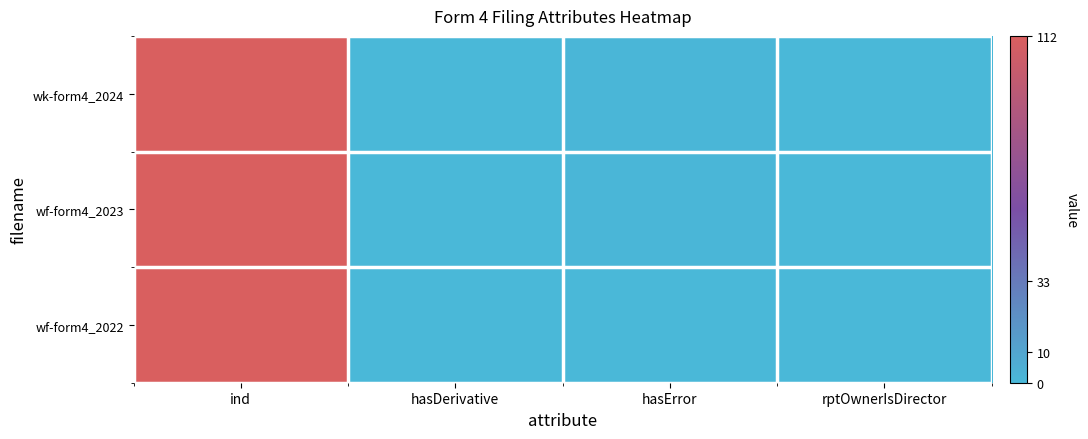

Count the number of categories in the chart.

4